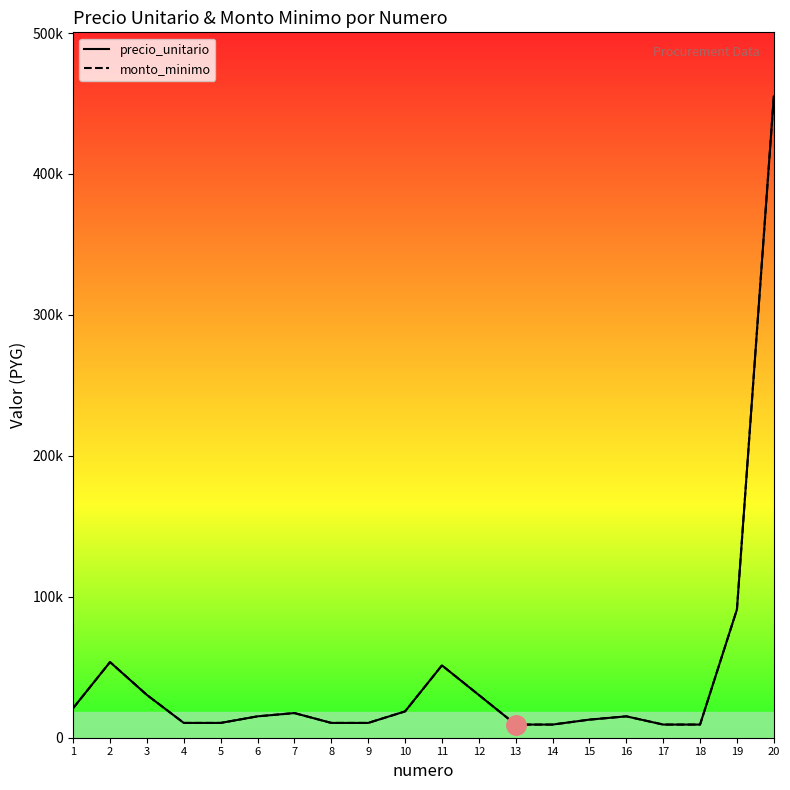

How many interior local peaks does the monto_minimo series have?

4